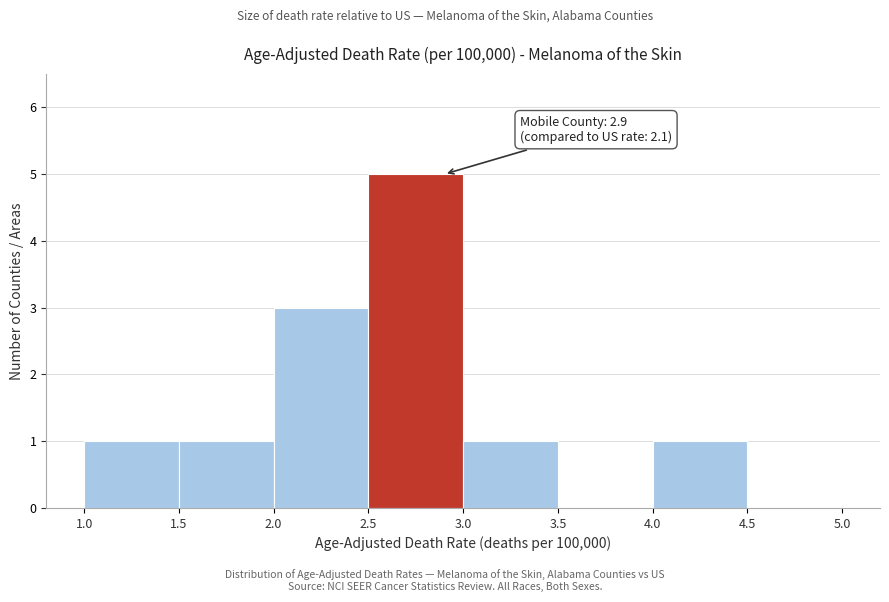

Over which range of the x-axis is the bar tallest?

2.5 to 3.0